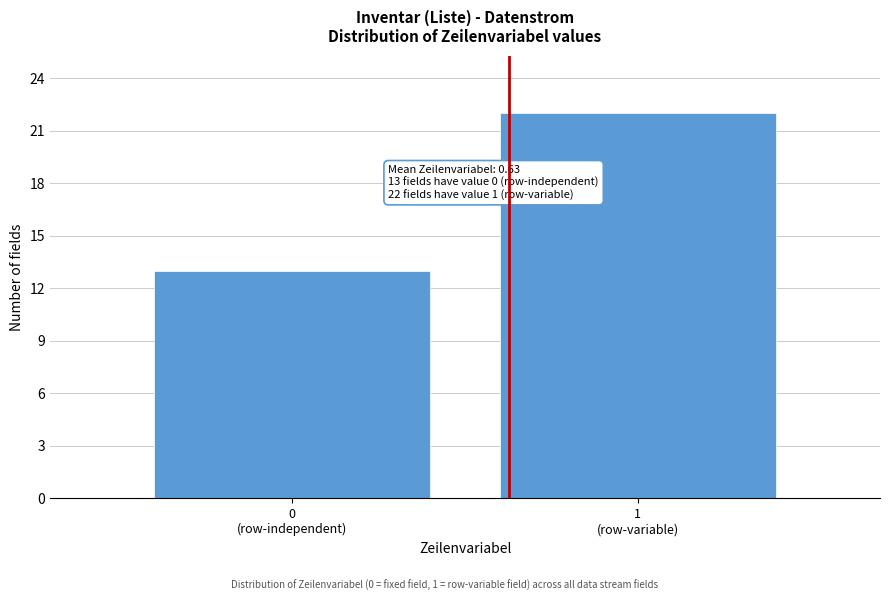

Reading left to right, transcribe all the data shown in this chart.

13	22